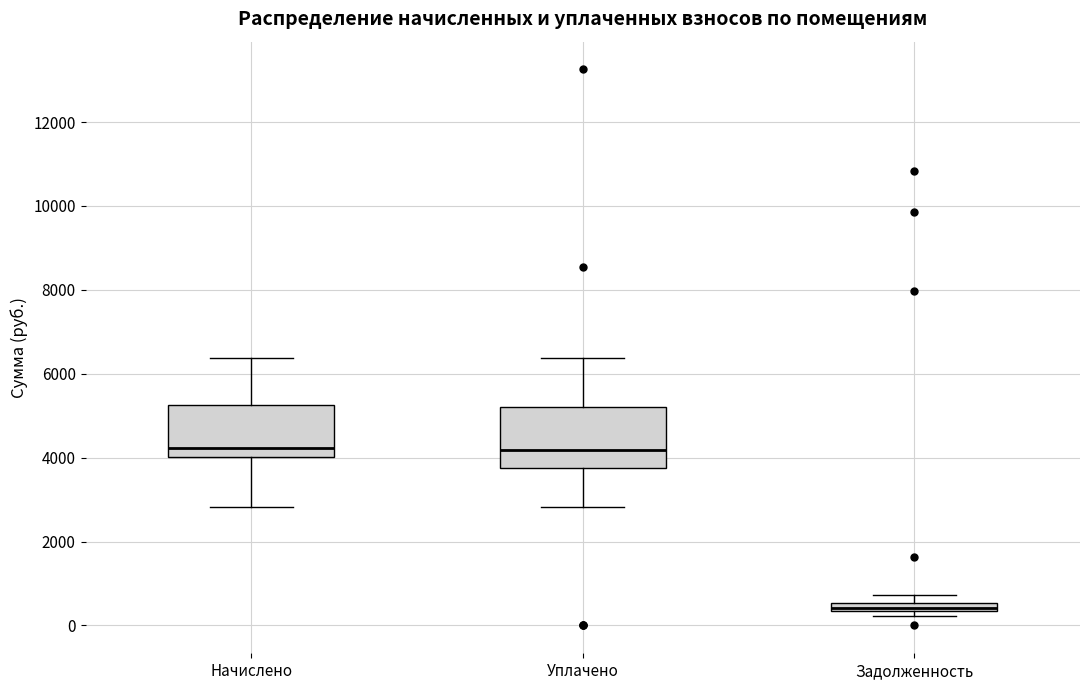

Where is the upper edge of the box for Задолженность on the y-axis? The values are not printed on the chart, so give them approximately, as read against the axis.

600